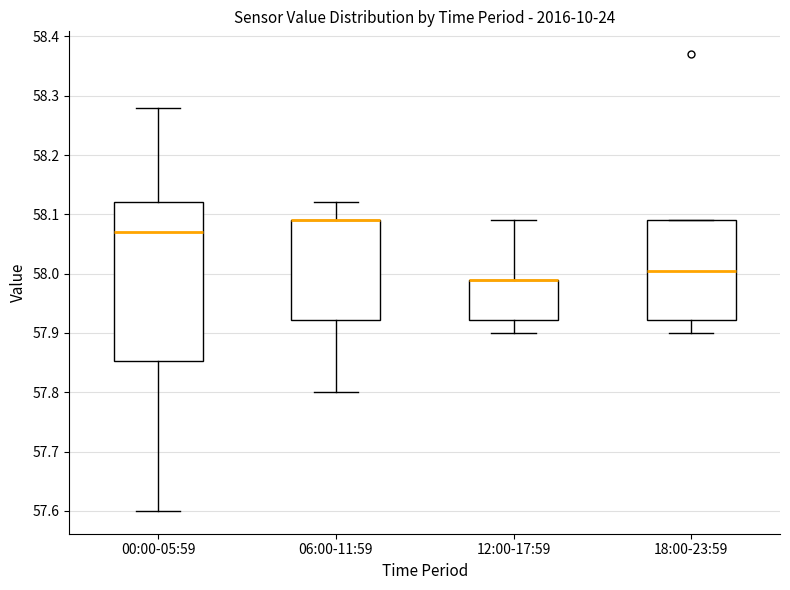

Which box is the tallest, from its lower edge to its upper edge?

00:00-05:59